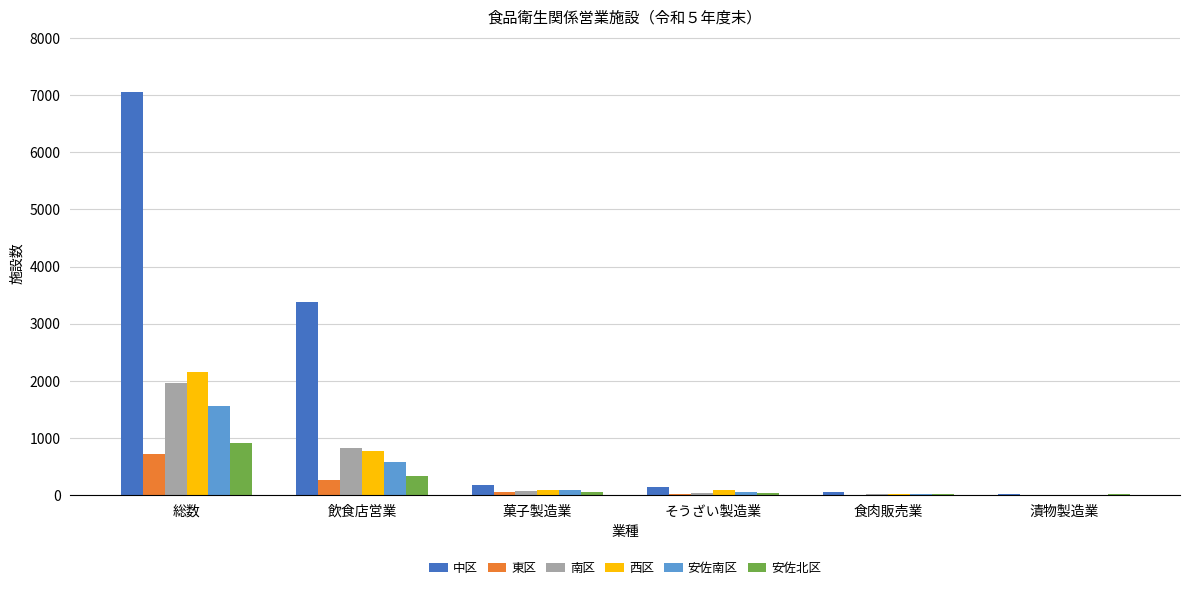

How many categories are shown in the chart?

6